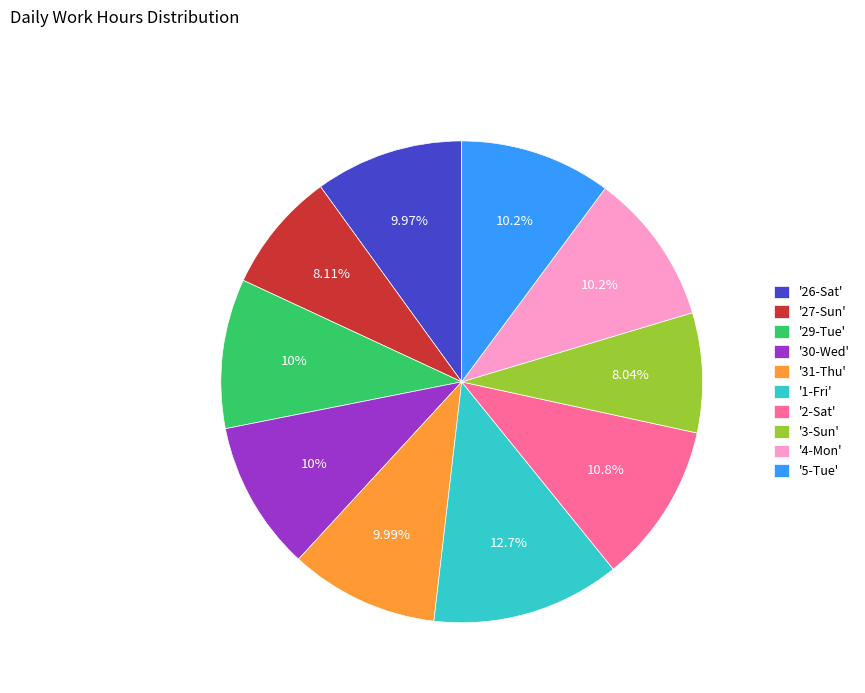

Between '1-Fri' and '5-Tue', which is larger?

'1-Fri'